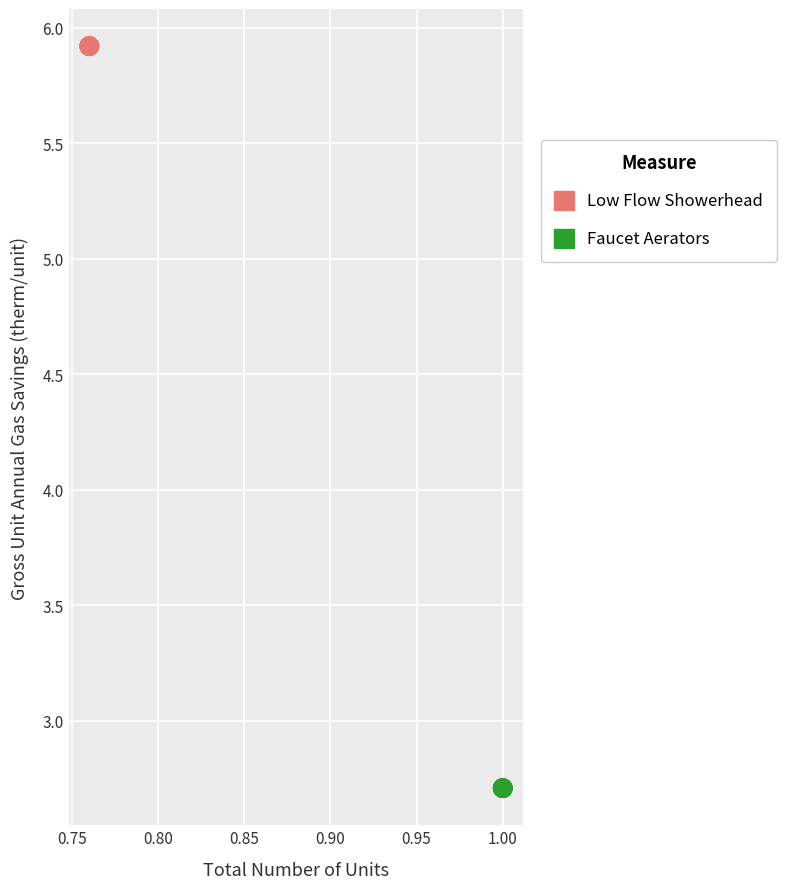

Which series contains the lowest Y value?

Faucet Aerators